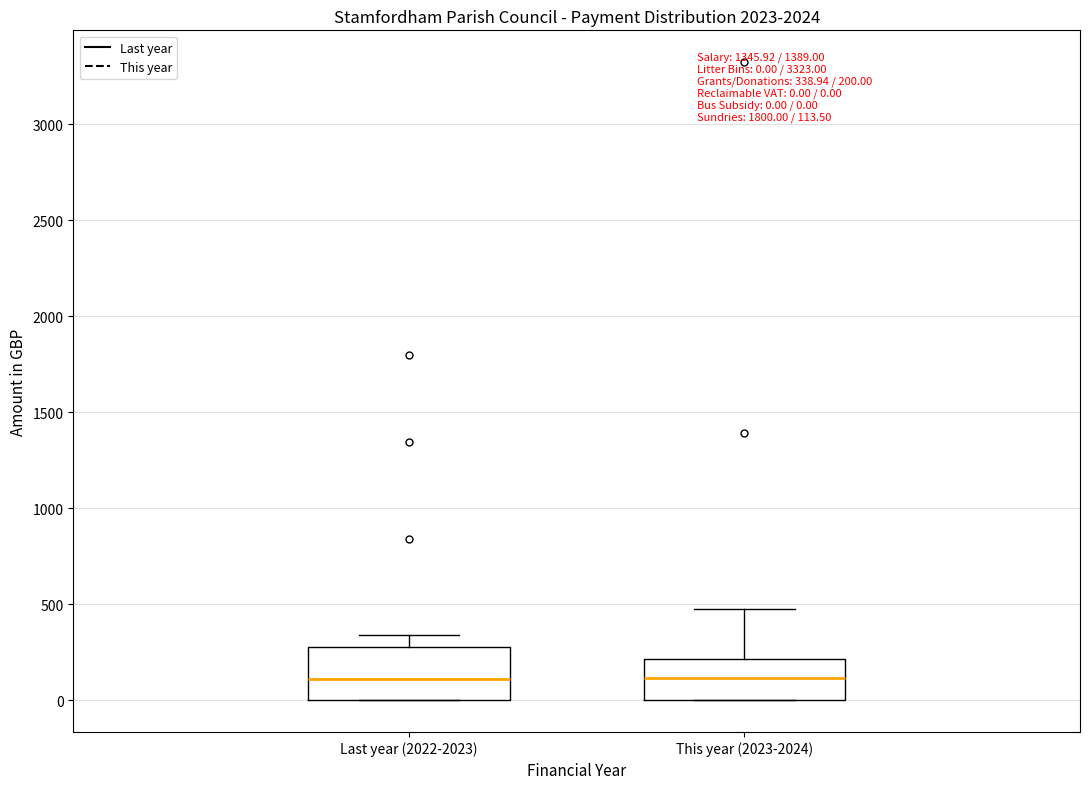

Which box is the tallest, from its lower edge to its upper edge?

Last year (2022-2023)